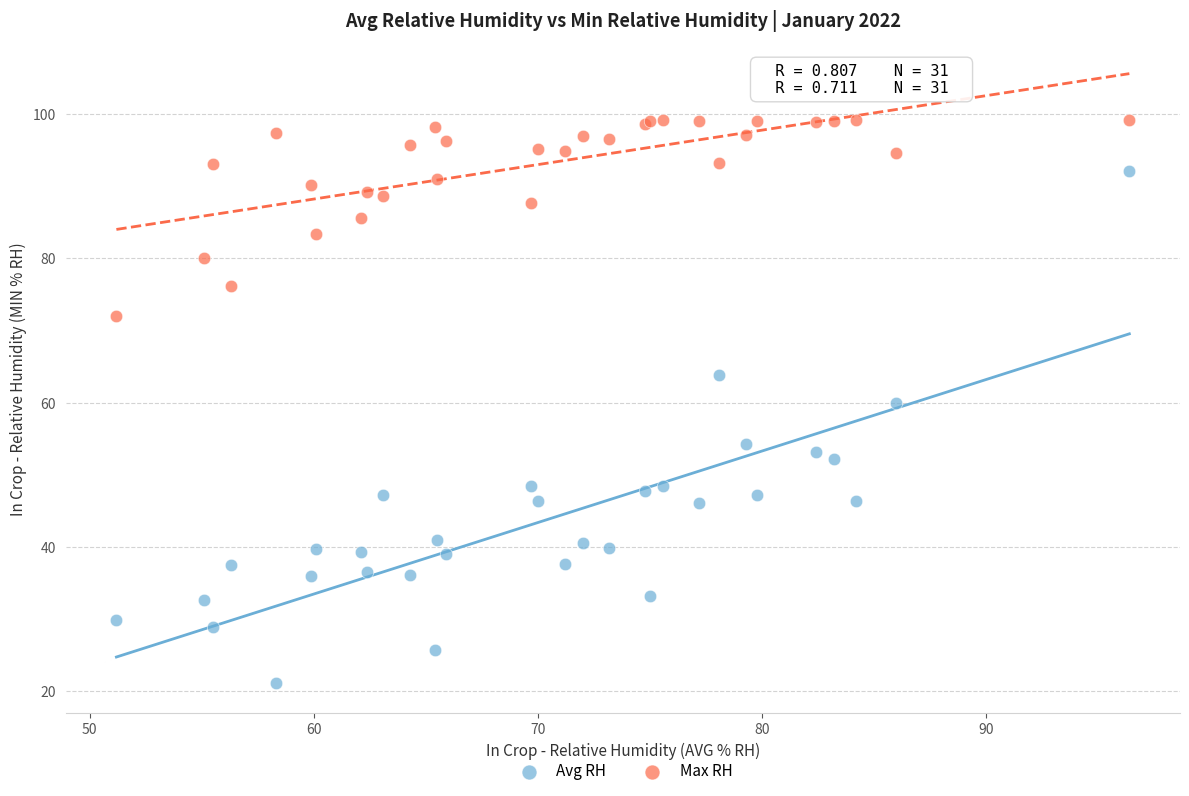

Which series has the widest spread of Y values?

Avg RH